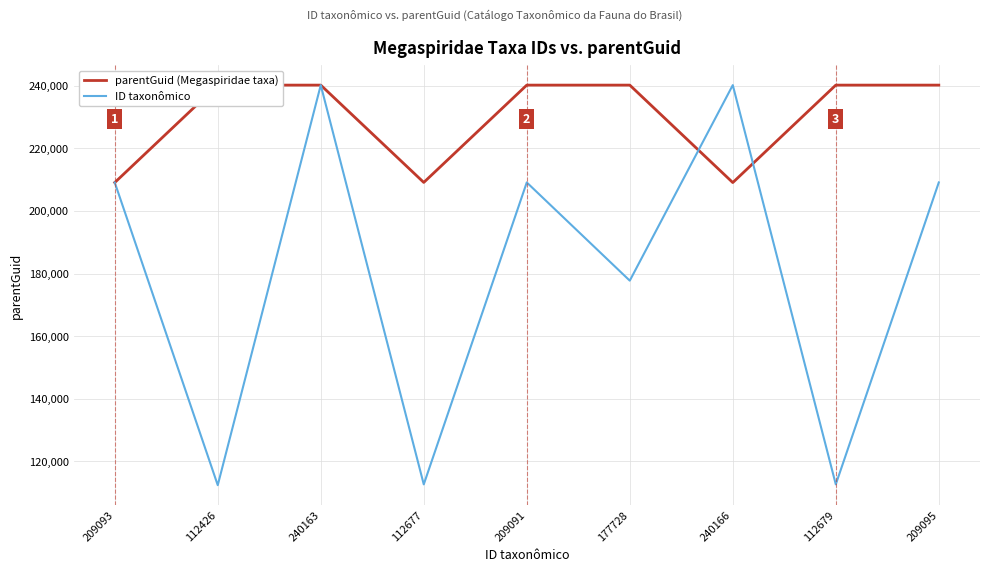

What are all the series names shown in the legend?

parentGuid (Megaspiridae taxa), ID taxonômico